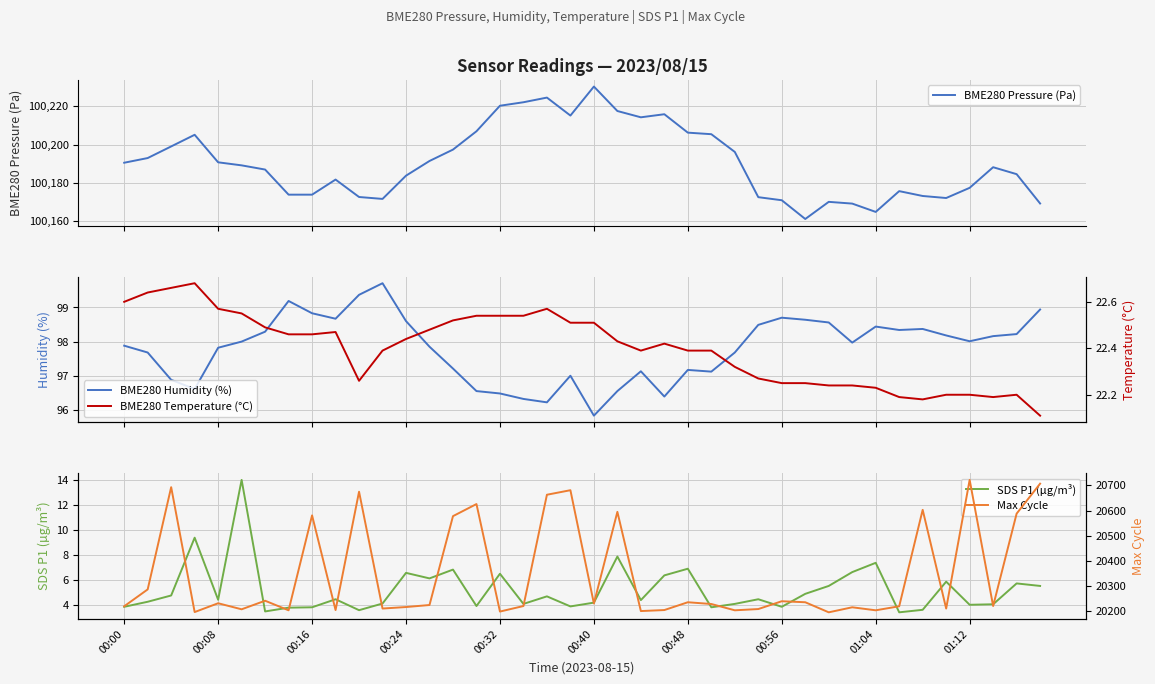

True or false: BME280 Humidity (%) and SDS P1 (µg/m³) intersect in this chart.

False